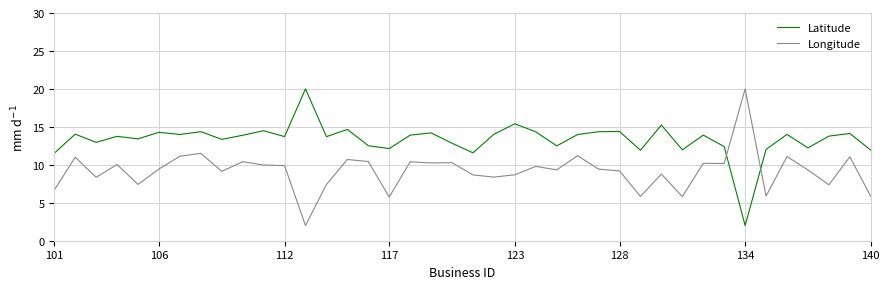

What are all the series names shown in the legend?

Latitude, Longitude